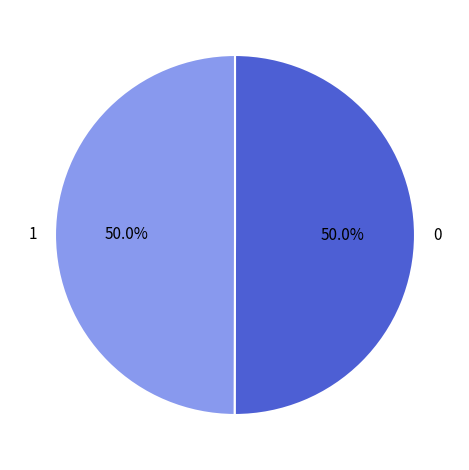

What is the ratio of the value at 1 to the value at 0?

1.0